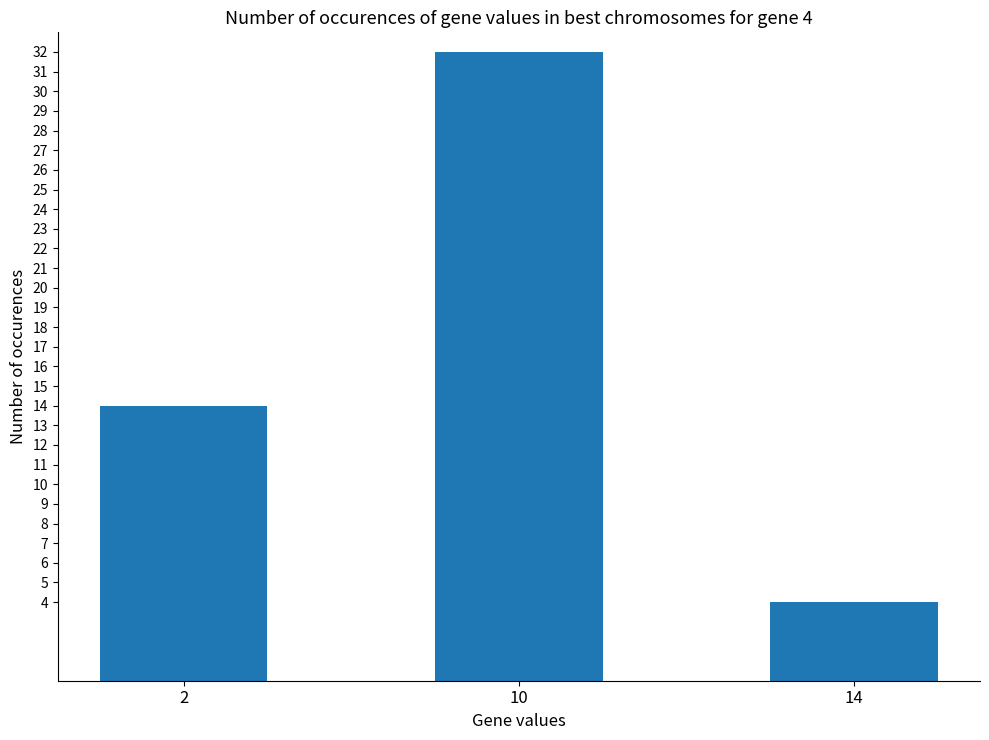

What value does the data have at 10, to the nearest 5?

30